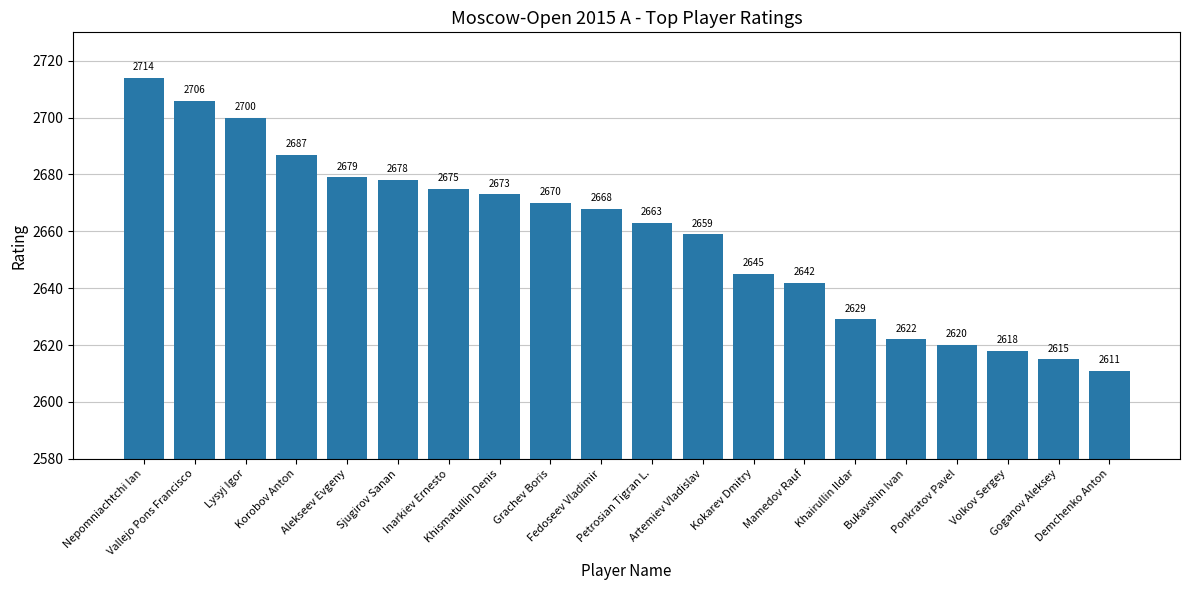

Reading right to left, list all the values displayed in this chart.

Demchenko Anton=2611	Goganov Aleksey=2615	Volkov Sergey=2618	Ponkratov Pavel=2620	Bukavshin Ivan=2622	Khairullin Ildar=2629	Mamedov Rauf=2642	Kokarev Dmitry=2645	Artemiev Vladislav=2659	Petrosian Tigran L.=2663	Fedoseev Vladimir=2668	Grachev Boris=2670	Khismatullin Denis=2673	Inarkiev Ernesto=2675	Sjugirov Sanan=2678	Alekseev Evgeny=2679	Korobov Anton=2687	Lysyj Igor=2700	Vallejo Pons Francisco=2706	Nepomniachtchi Ian=2714